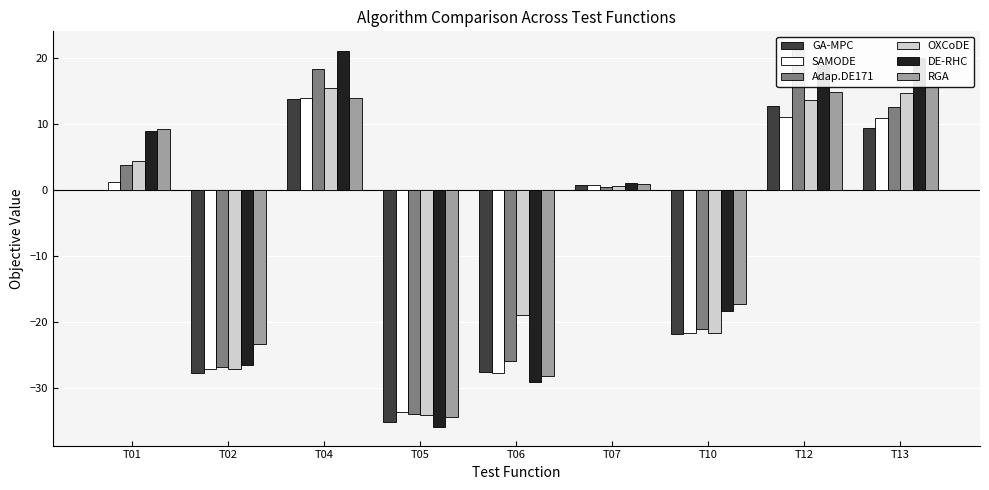

Are the bars horizontal?

No